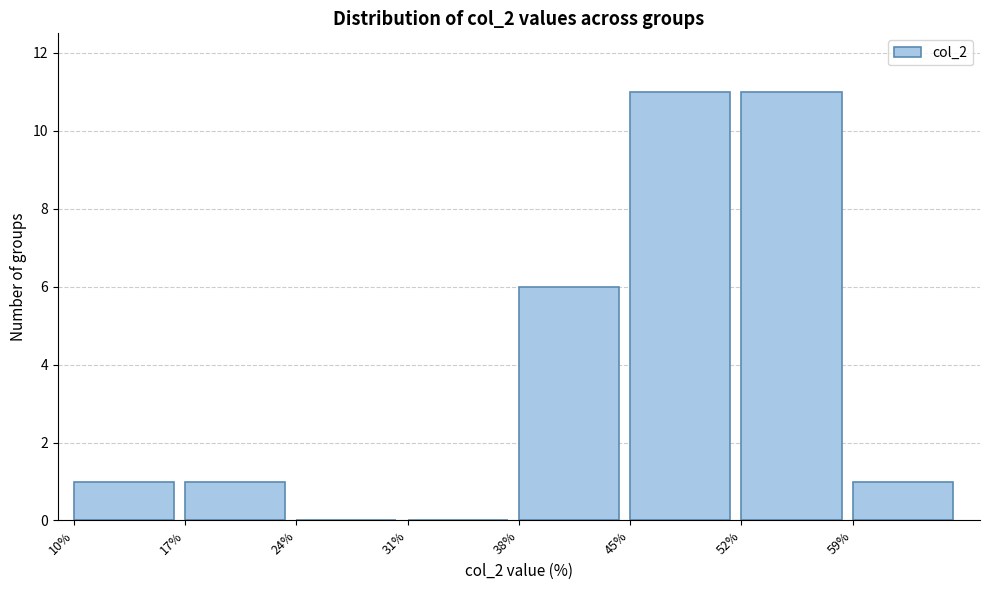

Reading left to right, transcribe this chart: for each bar, give the range it covers on the x-axis and its height. The values are not printed on the chart, so give them approximately, as read against the axis.

10 to 17: 1
17 to 24: 1
24 to 31: 0
31 to 38: 0
38 to 45: 6
45 to 52: 11
52 to 59: 11
59 to 66: 1